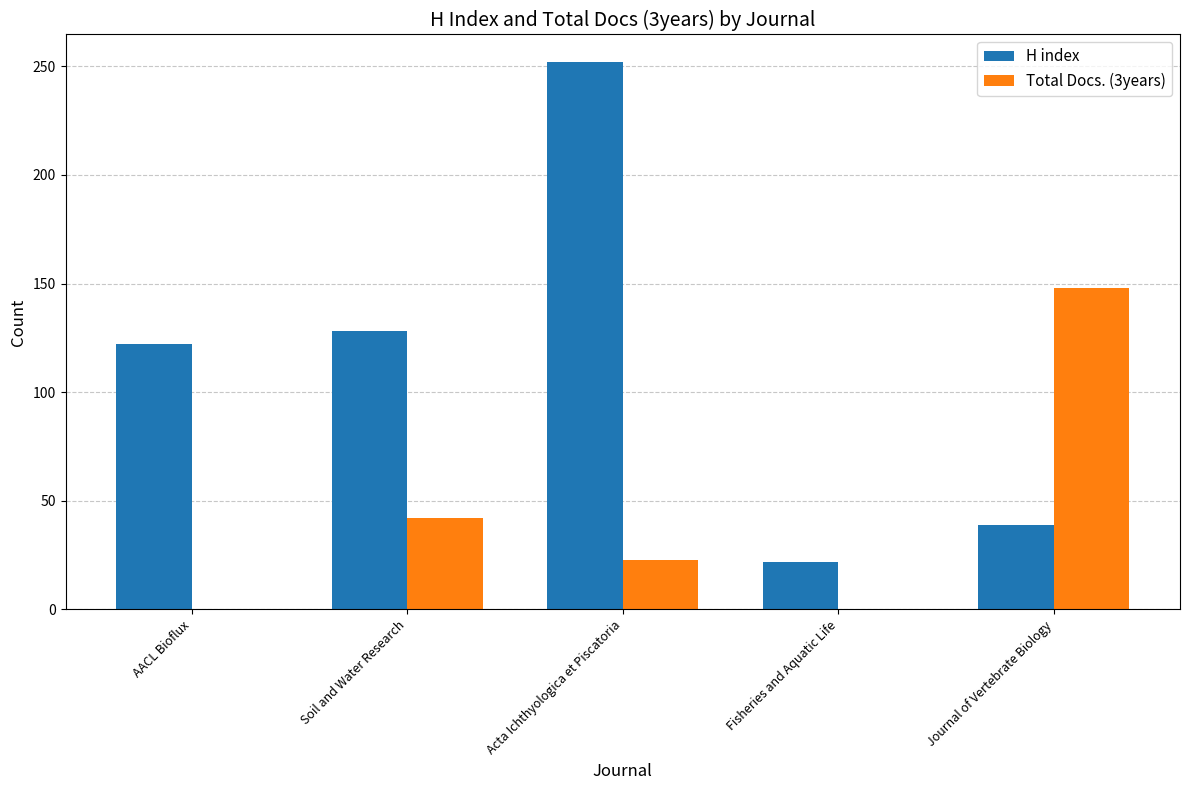

What is the spread (max minus min) of values at Fisheries and Aquatic Life?

22